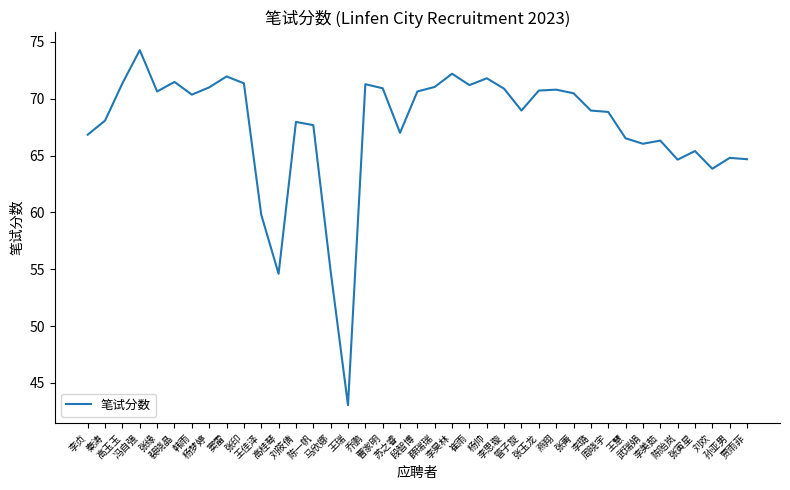

What is the smallest value displayed?

43.0